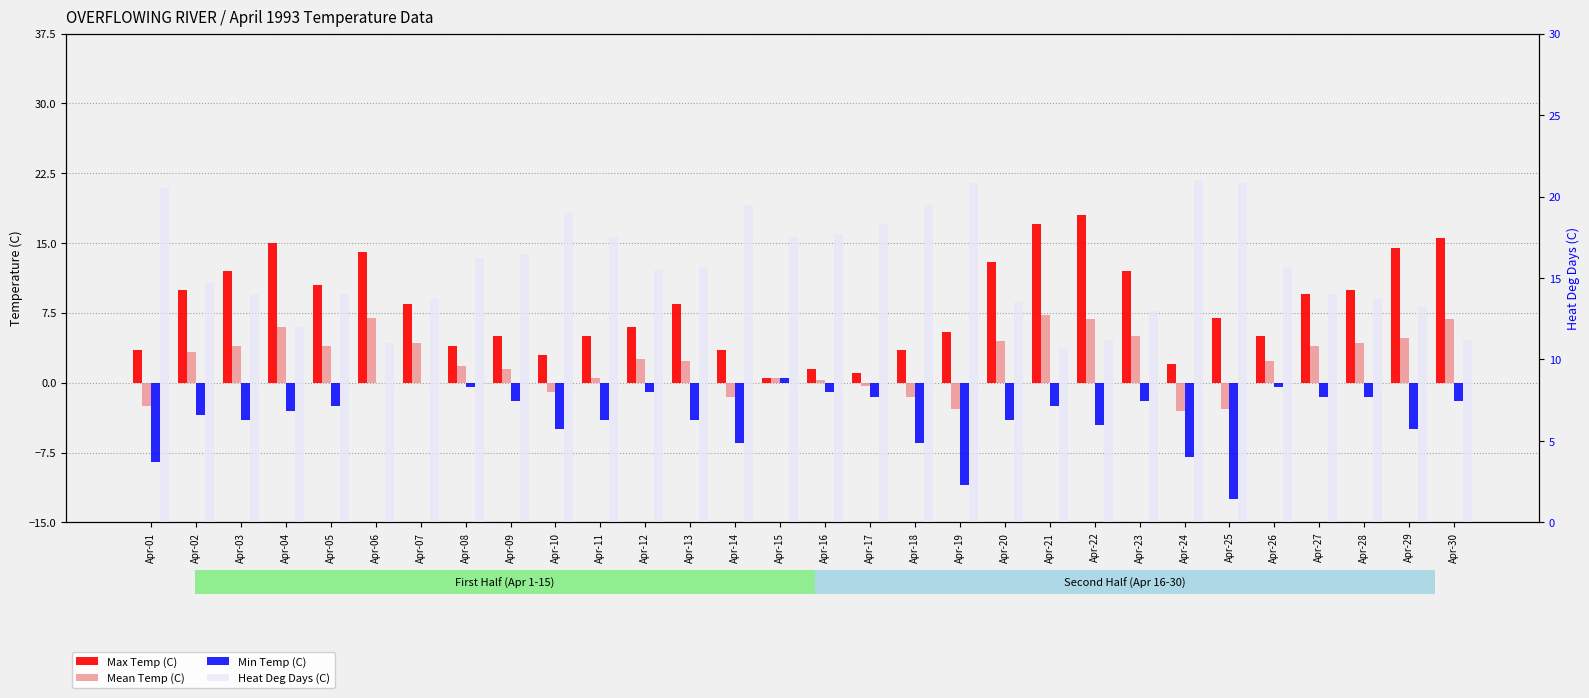

Count the number of data series in this chart.

4